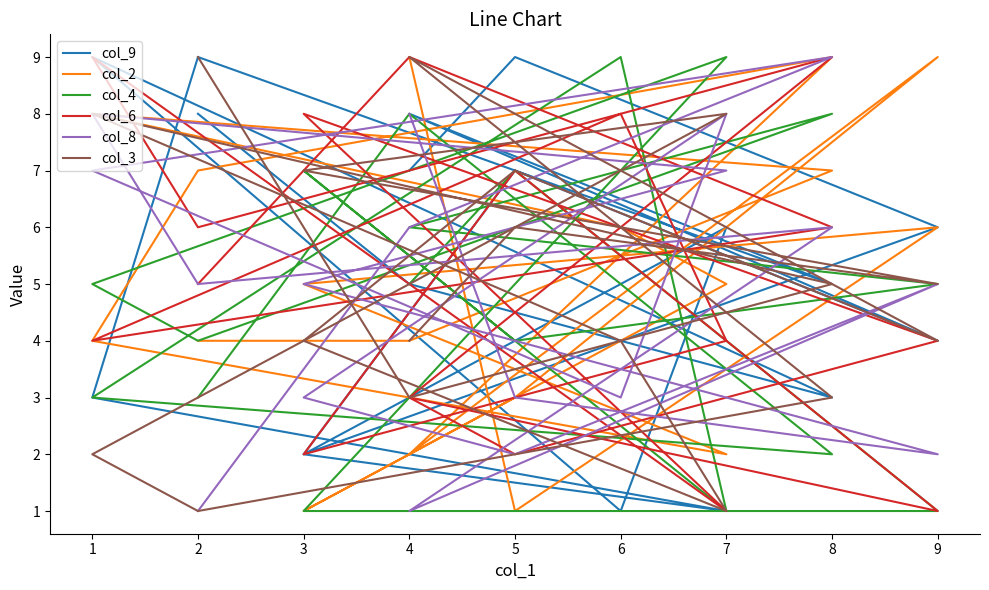

What is the spread (max minus min) of values at 9?

5